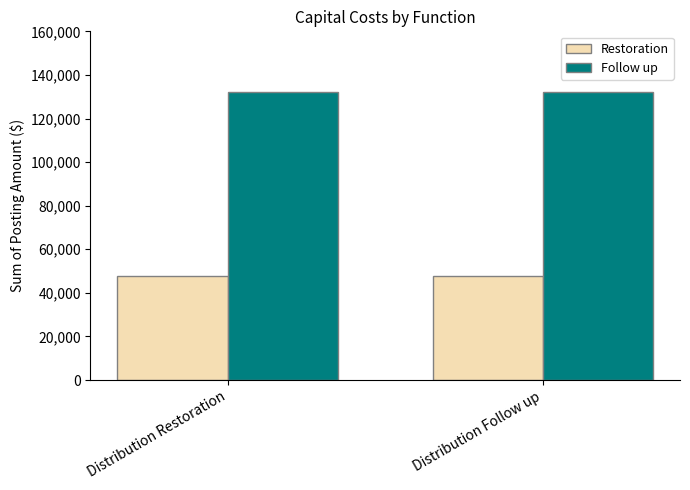

List the series in order of their overall mean, highest first.

Follow up, Restoration